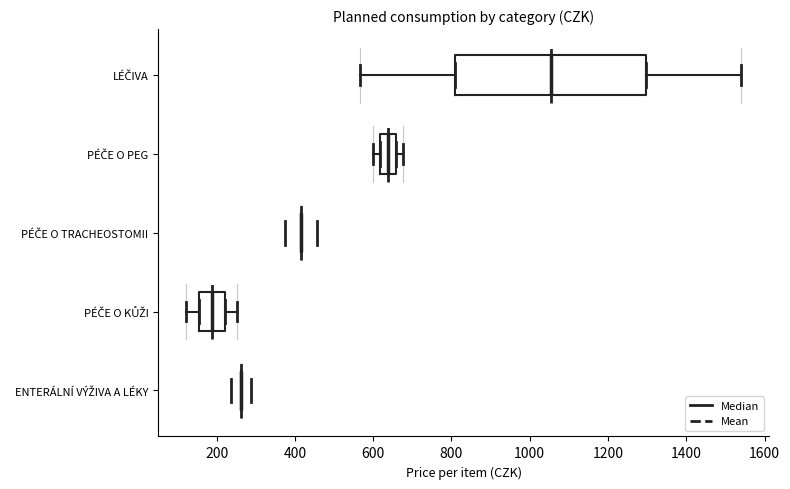

Comparing the boxes themselves (not the whiskers), which one is the widest?

LÉČIVA